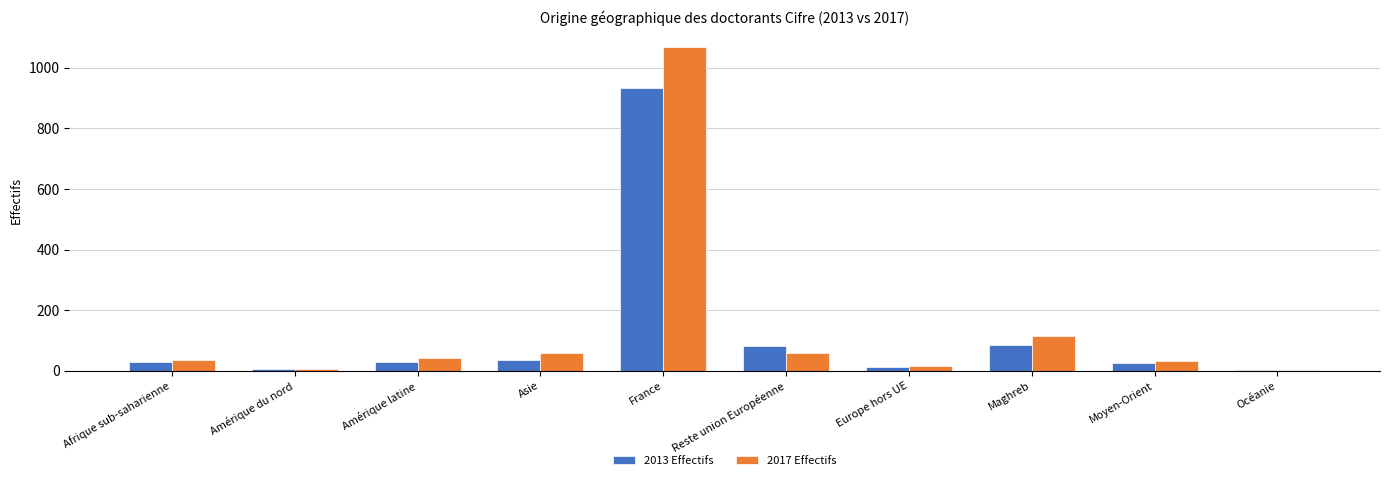

Is the value of 2013 Effectifs at Maghreb greater than the value of 2017 Effectifs at France?

No